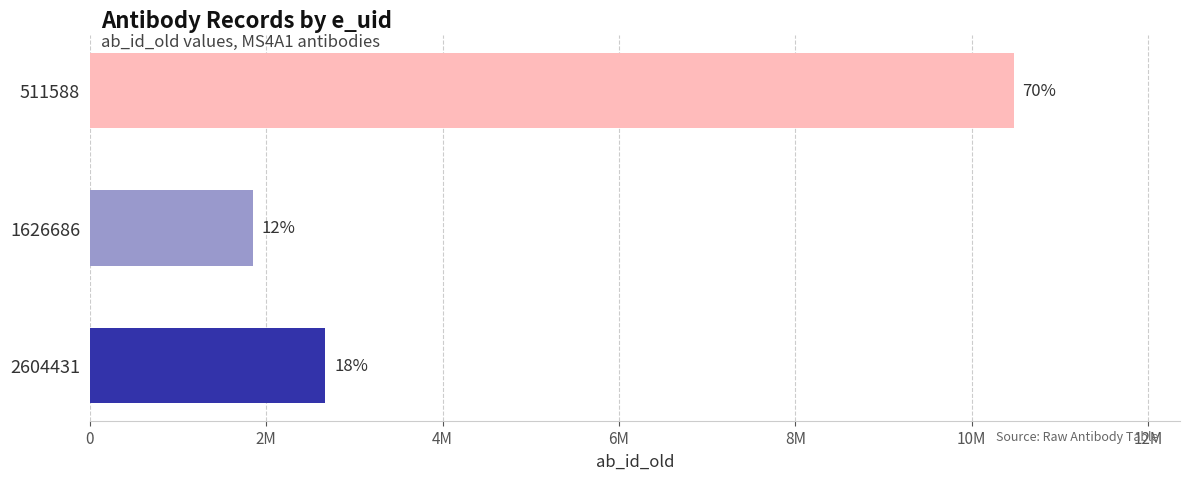

Count the number of values greater than 2668975.

1